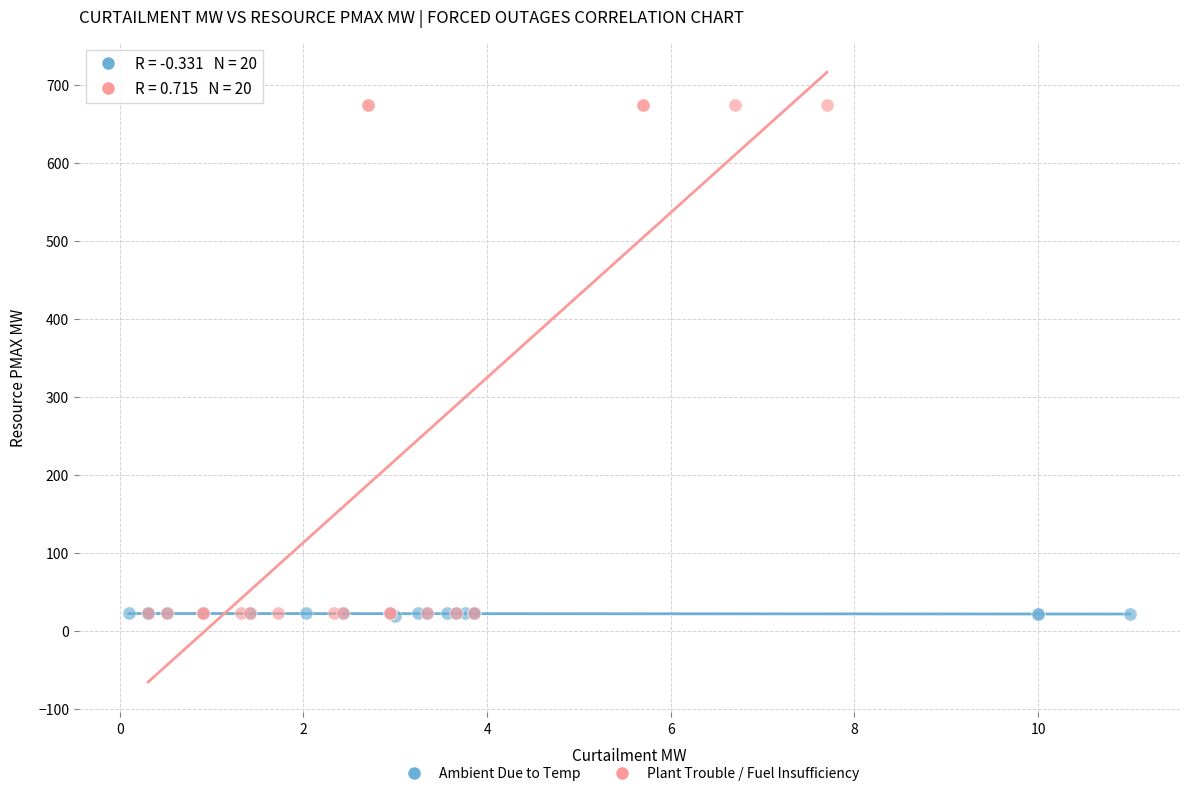

Which series has the widest spread of Y values?

Plant Trouble / Fuel Insufficiency